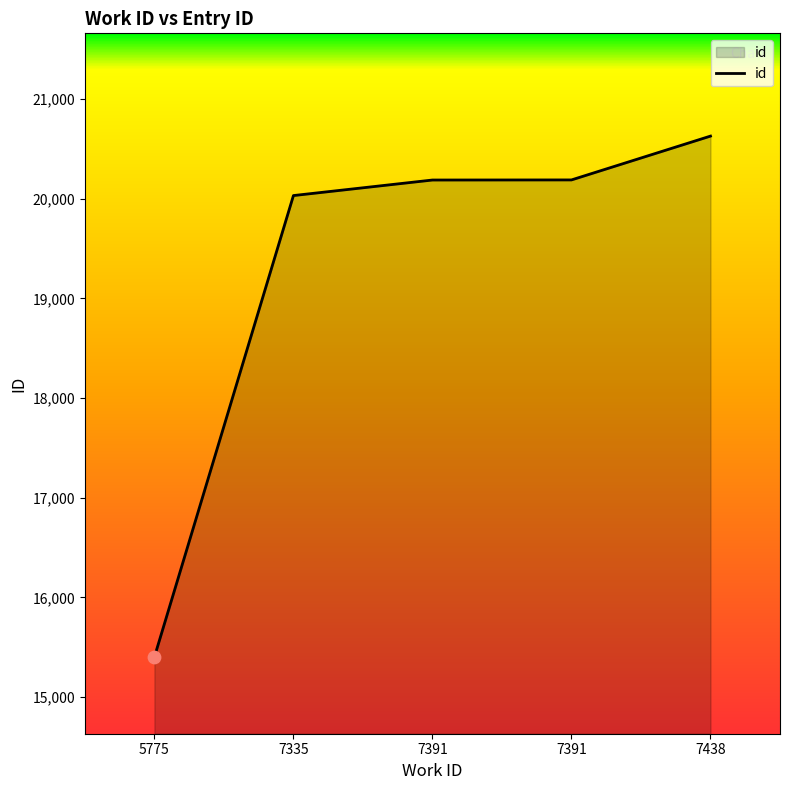

Which has a higher value, 7391 or 7438?

7438